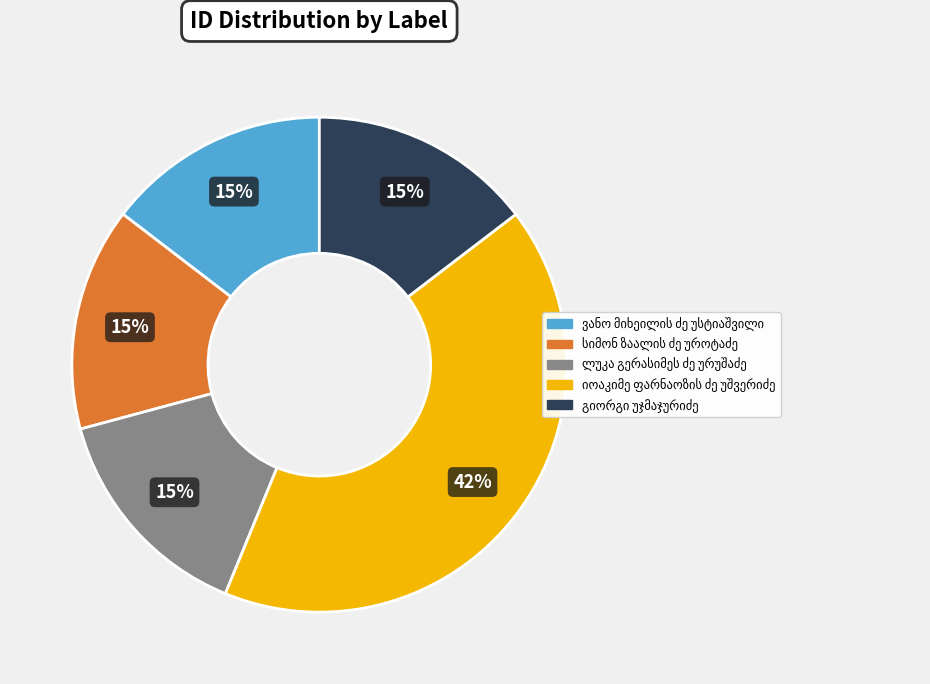

Is there a majority slice in this chart?

No